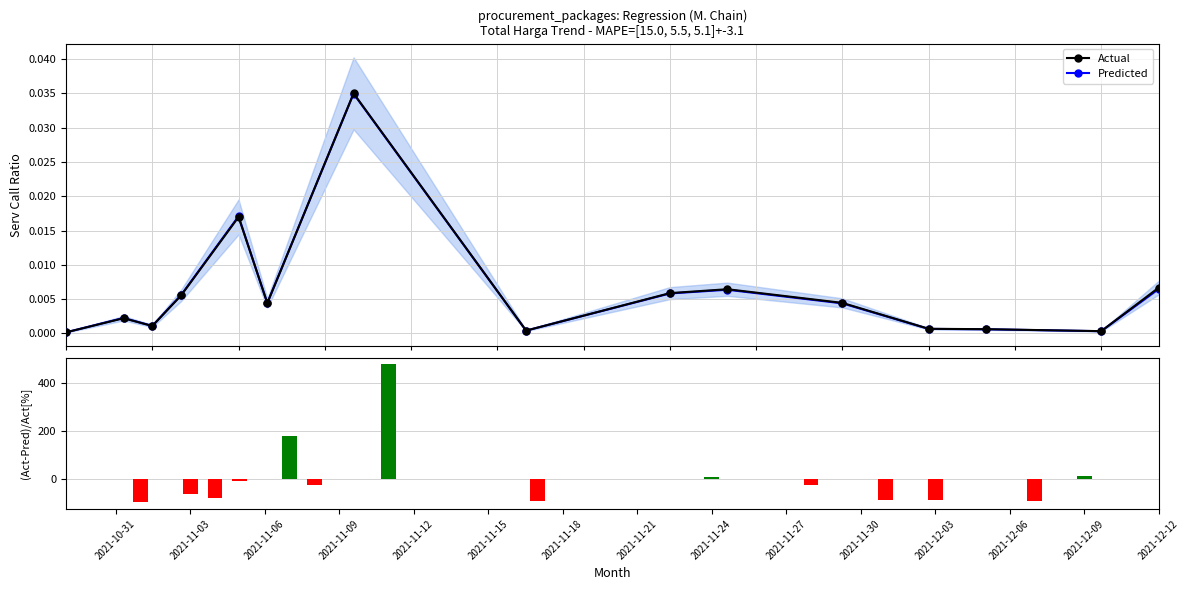

What is the label of the 15th bar from the right?

2021-10-31